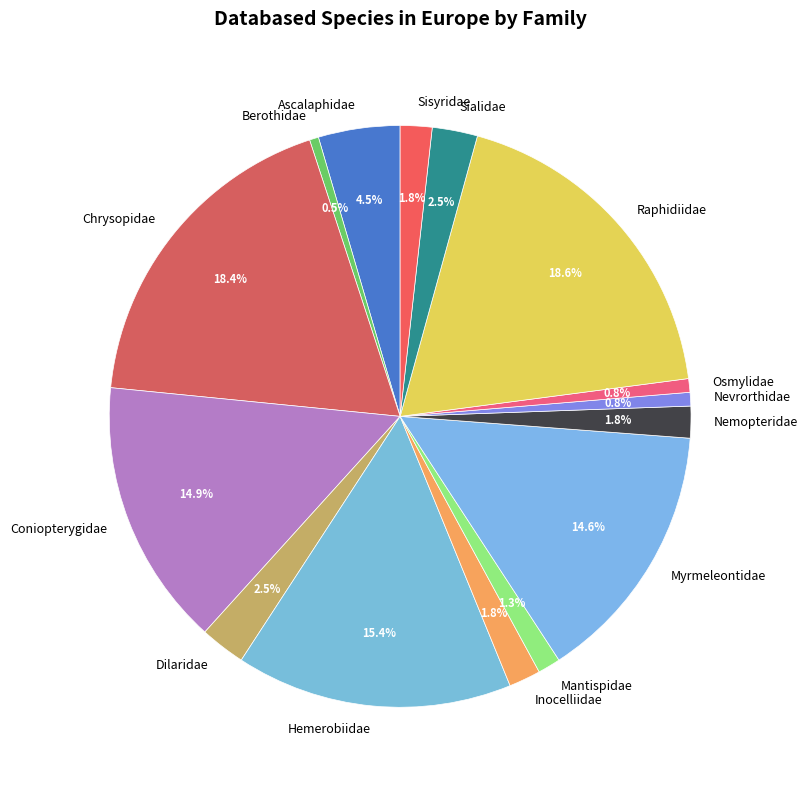

What portion of the pie excludes Nemopteridae?

98.2%